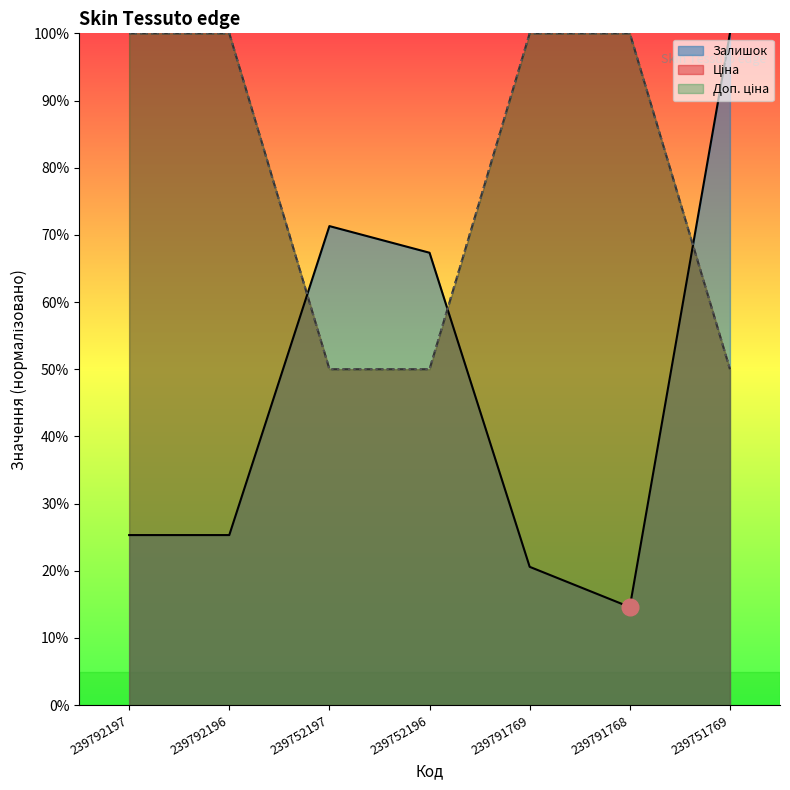

Reading left to right, extract all data points from this chart.

Залишок: 239792197=25.3	239792196=25.3	239752197=71.3	239752196=67.3	239791769=20.6	239791768=14.6	239751769=100.0
Ціна: 239792197=100.0	239792196=100.0	239752197=50.0	239752196=50.0	239791769=100.0	239791768=100.0	239751769=50.0
Доп. ціна: 239792197=100.0	239792196=100.0	239752197=50.0	239752196=50.0	239791769=100.0	239791768=100.0	239751769=50.0